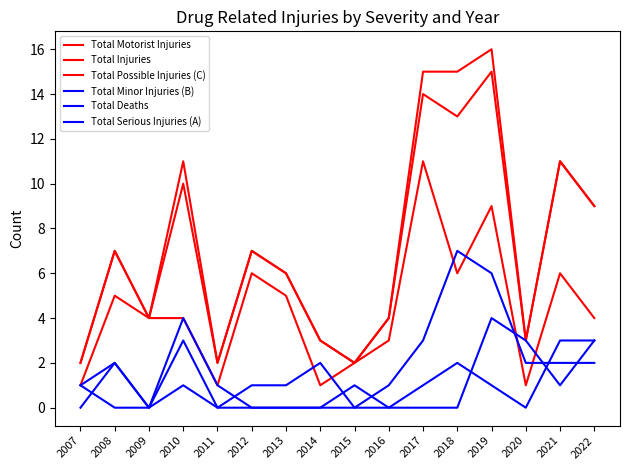

Is this an area chart (filled region under the line)?

No